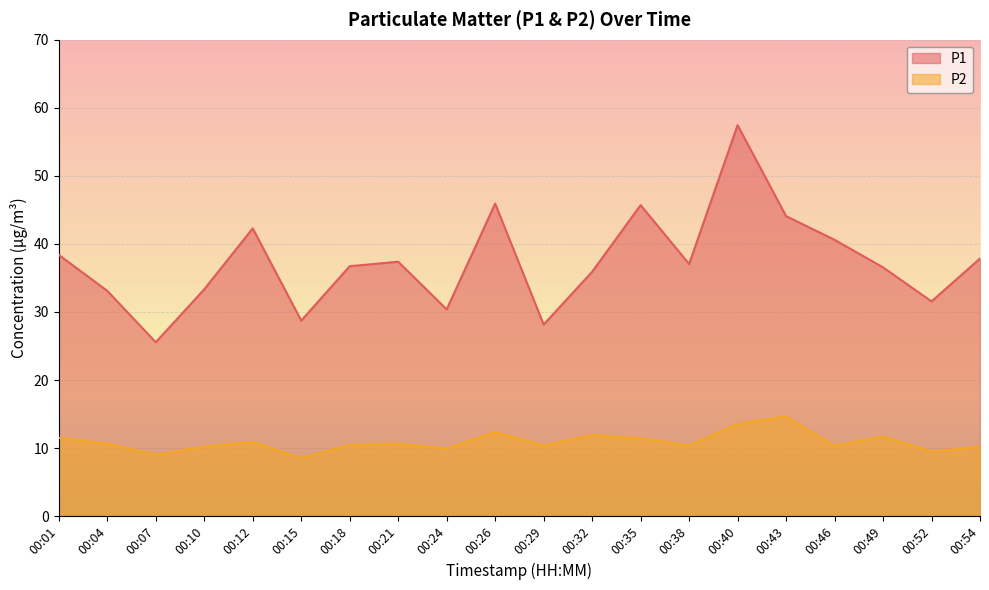

Which category has the highest value in the P1 series?

00:40